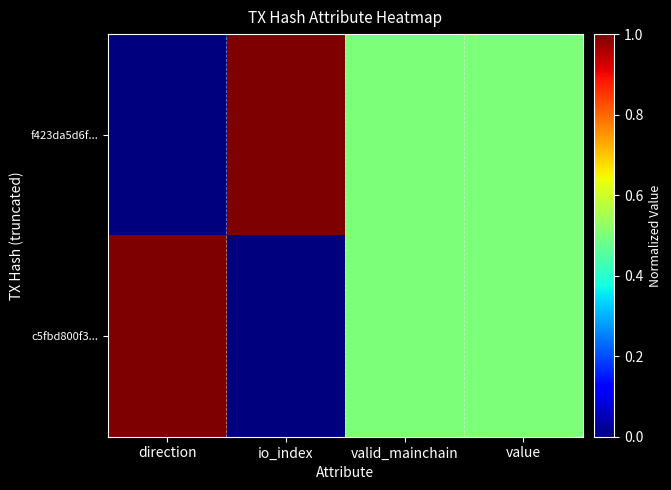

List the series in order of their peak value, highest first.

f423da5d6f..., c5fbd800f3...